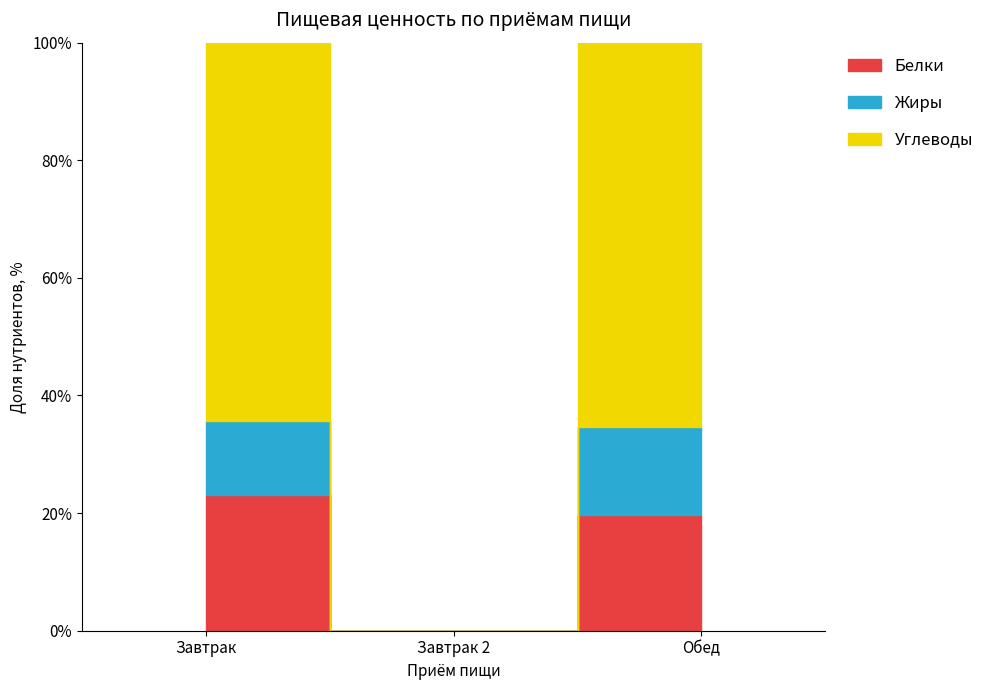

What is the label of the 3rd bar from the right?

Завтрак